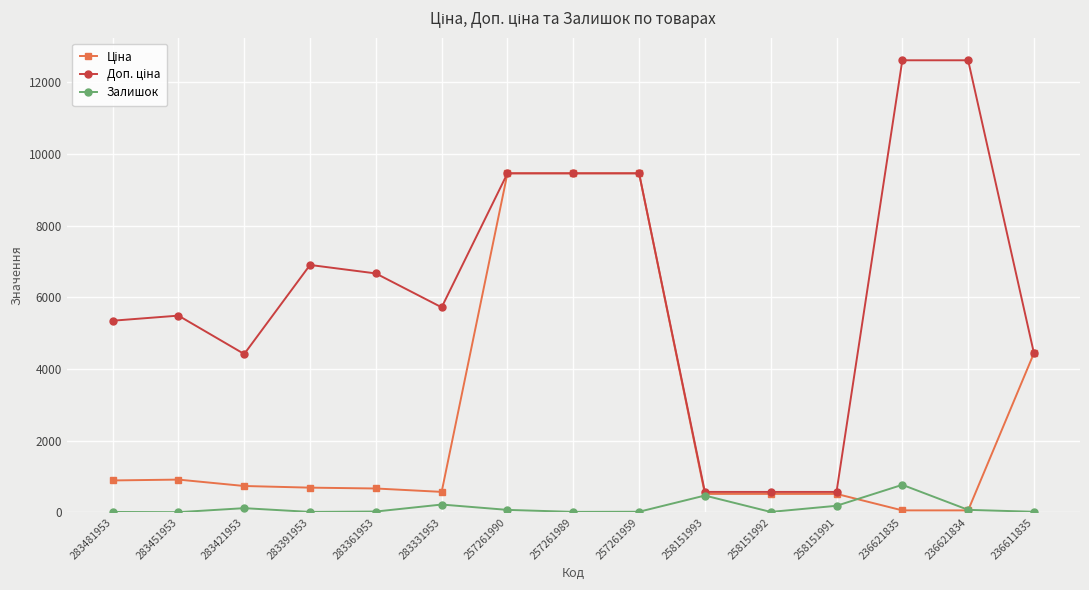

Is it true that Залишок equals 12.0 at 283481953?

True